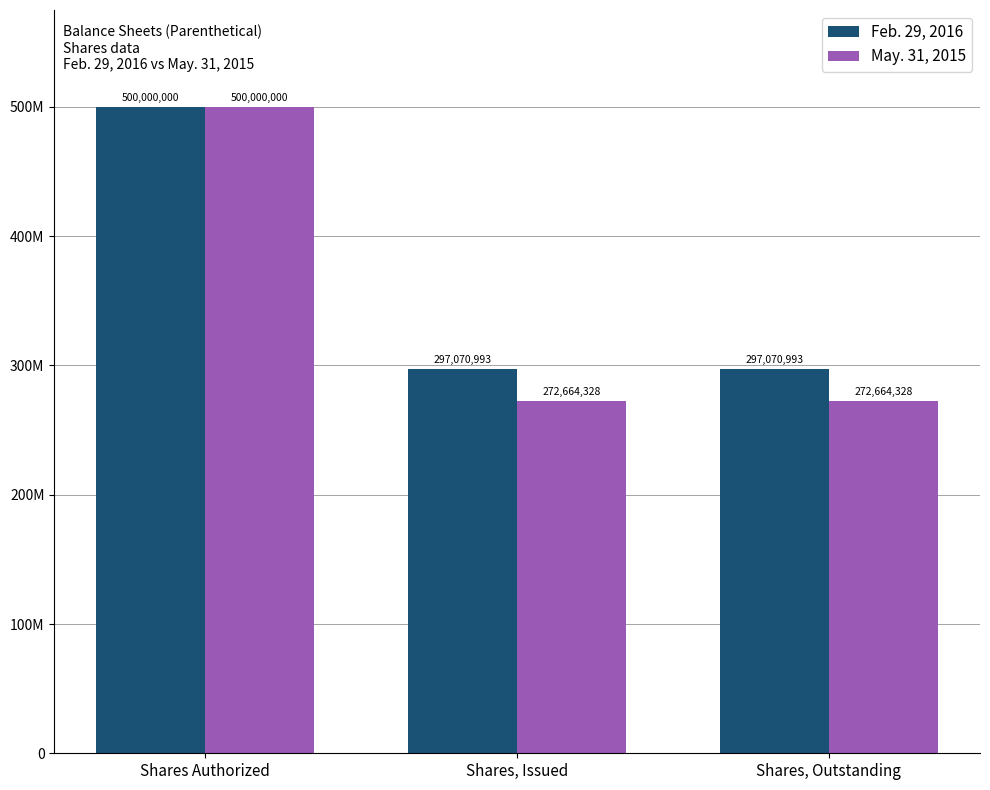

Does the chart contain any negative values?

No